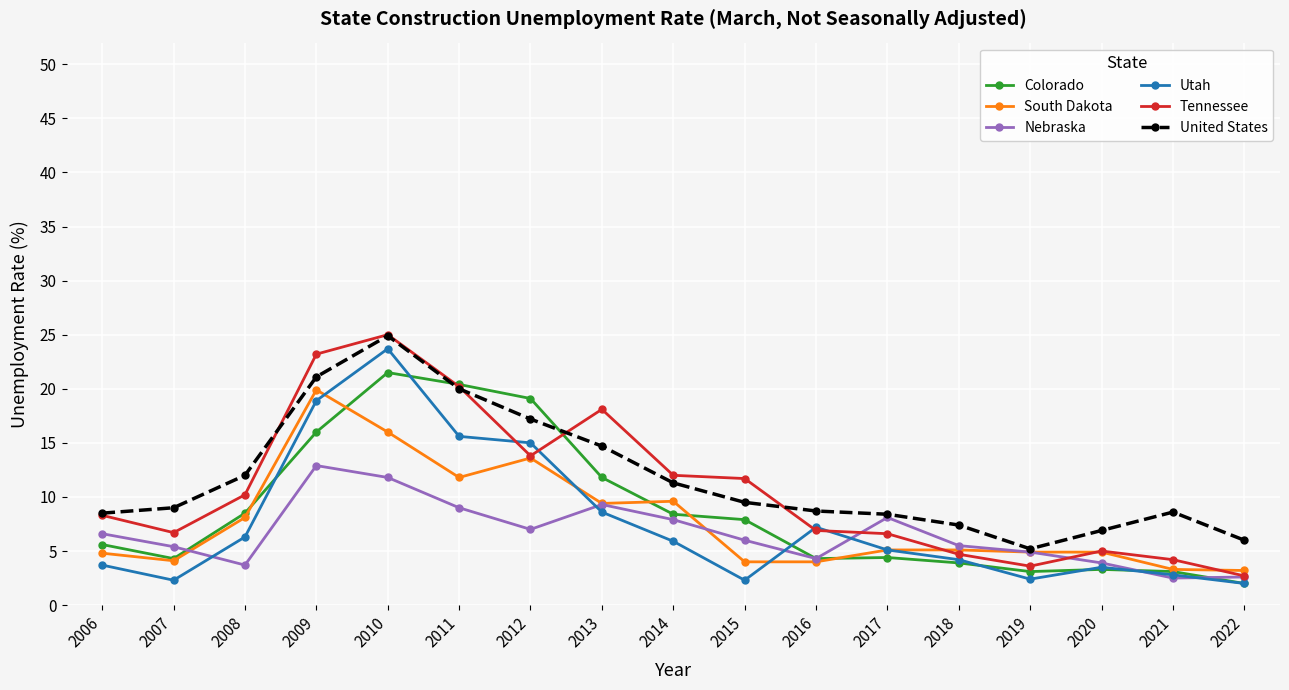

What is the difference between the highest and lowest values at 2017?

4.0